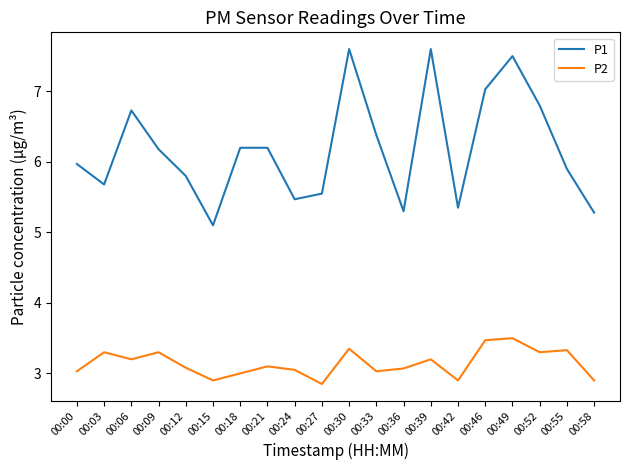

What is the maximum value shown in the chart?

7.6